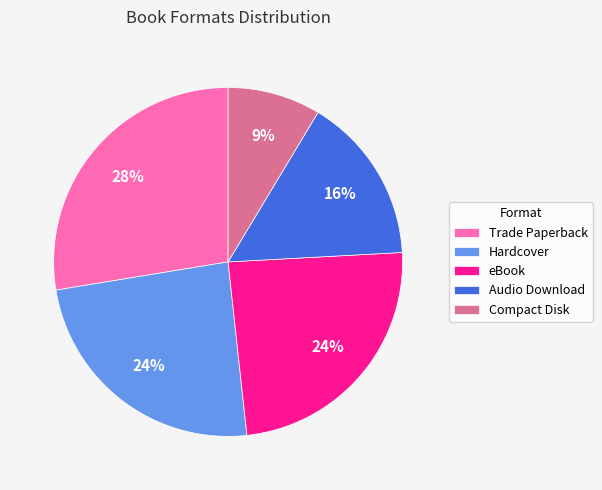

Combined, do Trade Paperback and eBook account for over 50%?

Yes